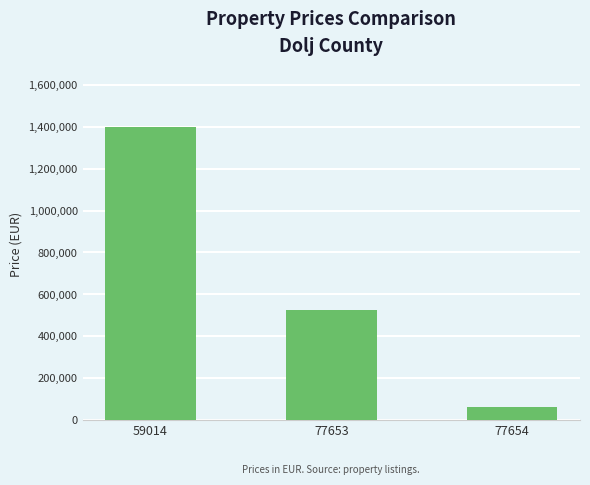

Which label corresponds to the smallest value in the chart?

77654